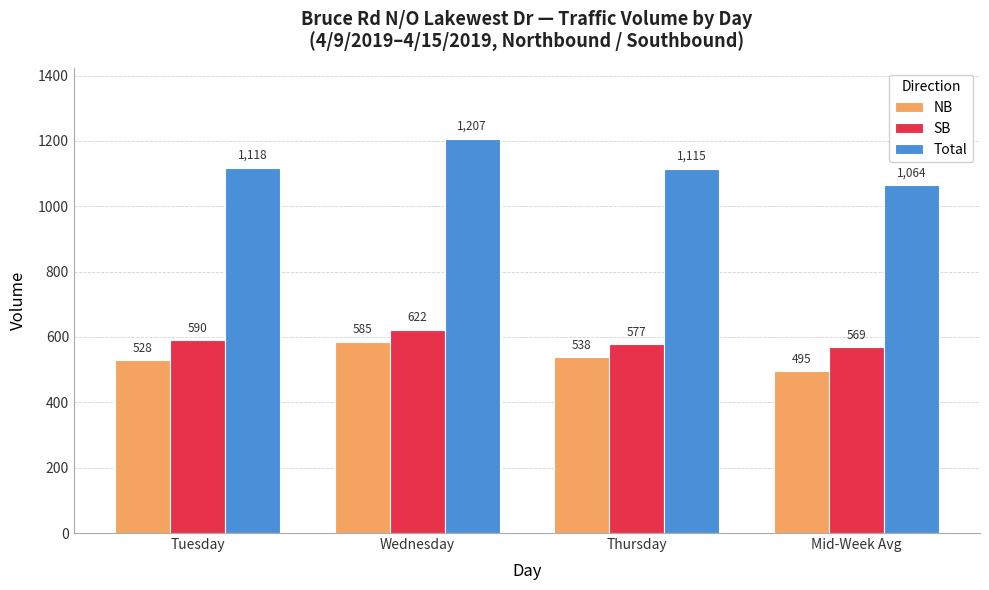

What value does the NB series have at Wednesday?

585.0